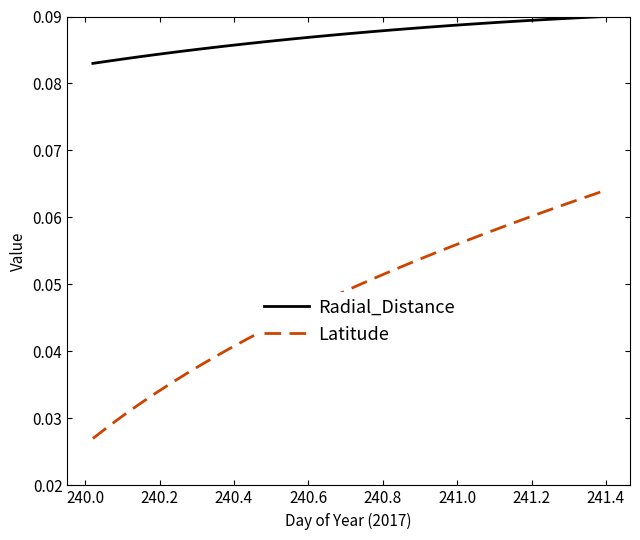

List the series in order of their overall mean, highest first.

Radial_Distance, Latitude